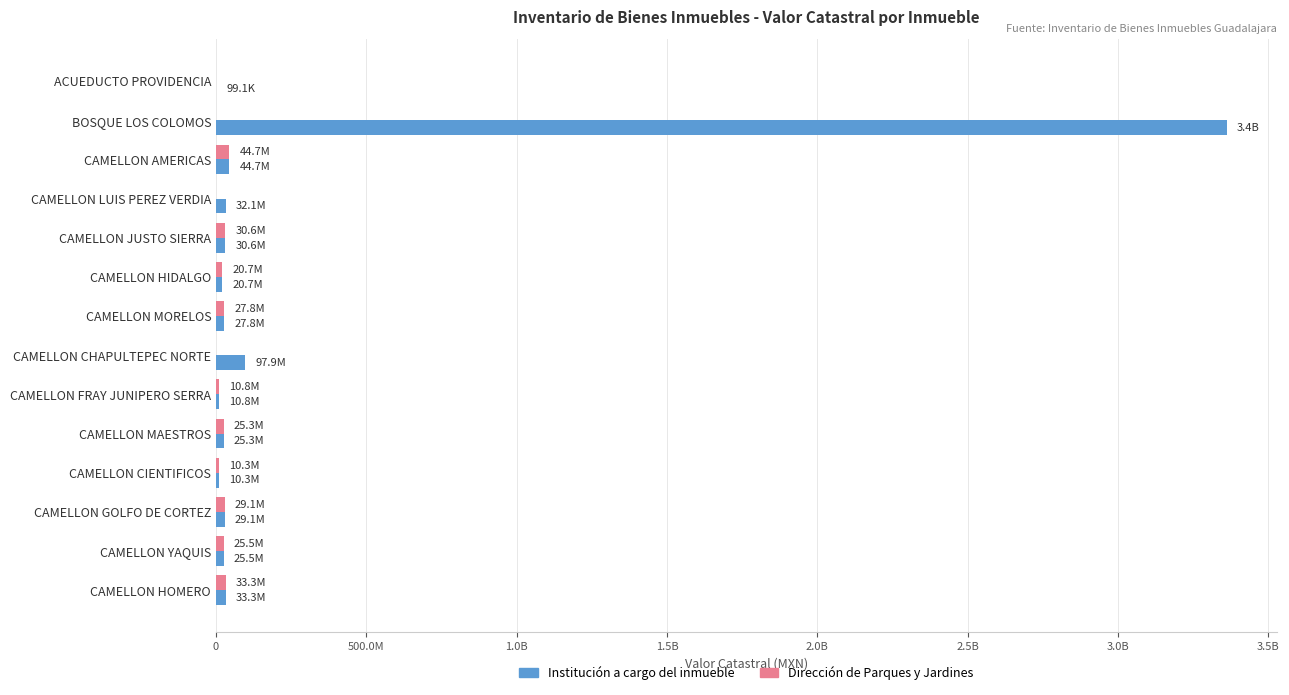

What are all the series names shown in the legend?

Institución a cargo del inmueble, Dirección de Parques y Jardines